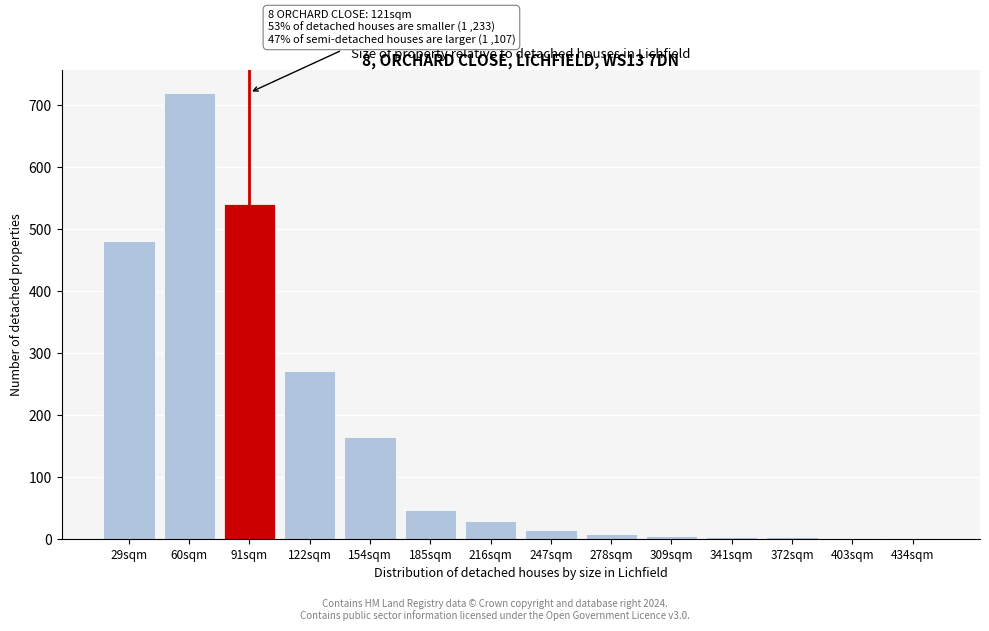

Where is the data nearest to the value 360?

122sqm